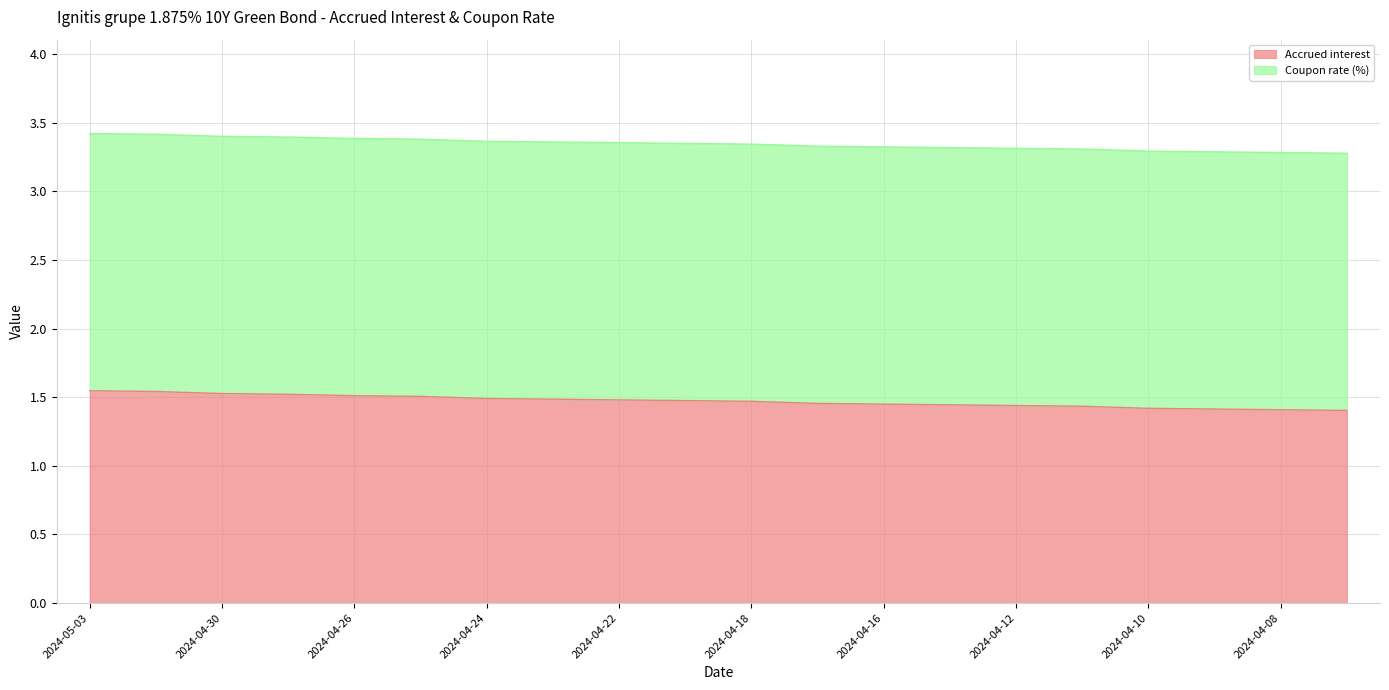

True or false: the data shows 1.5 at 2024-04-17.

True